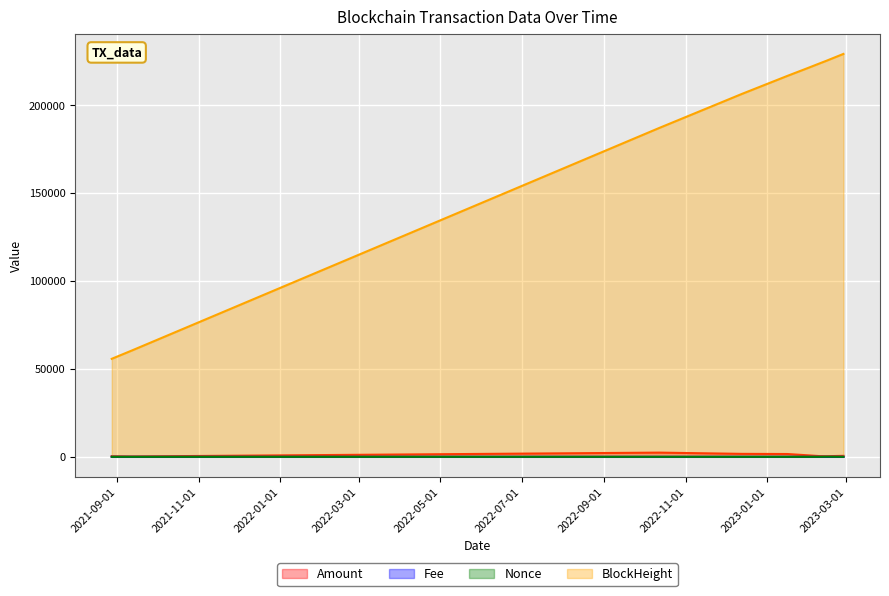

What are all the series names shown in the legend?

Amount, Fee, Nonce, BlockHeight